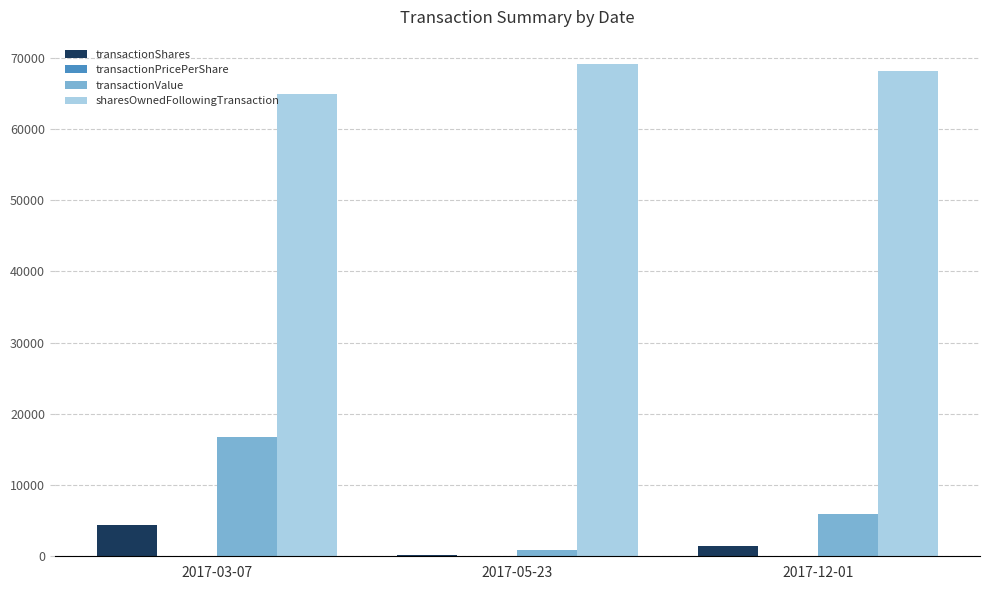

At which category is the sum across all series the highest?

2017-03-07